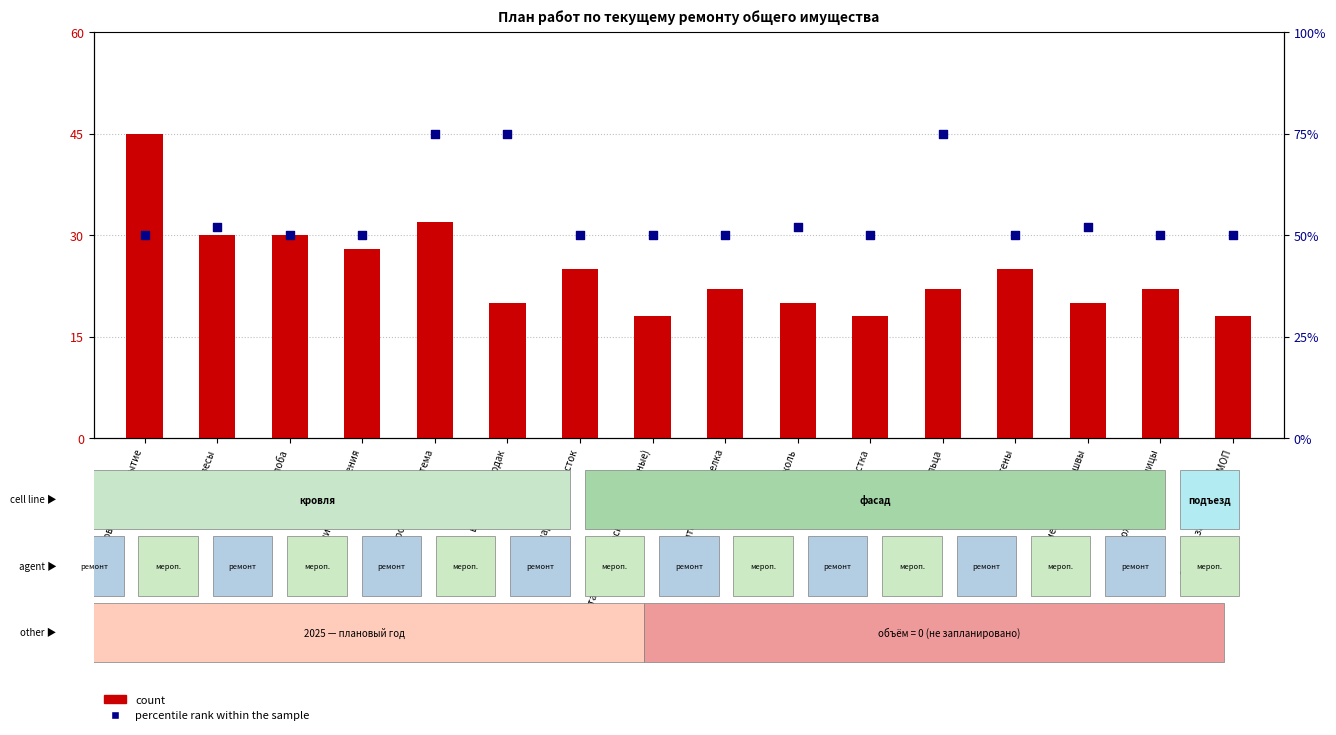

Which series has the largest Y range (max minus min)?

count